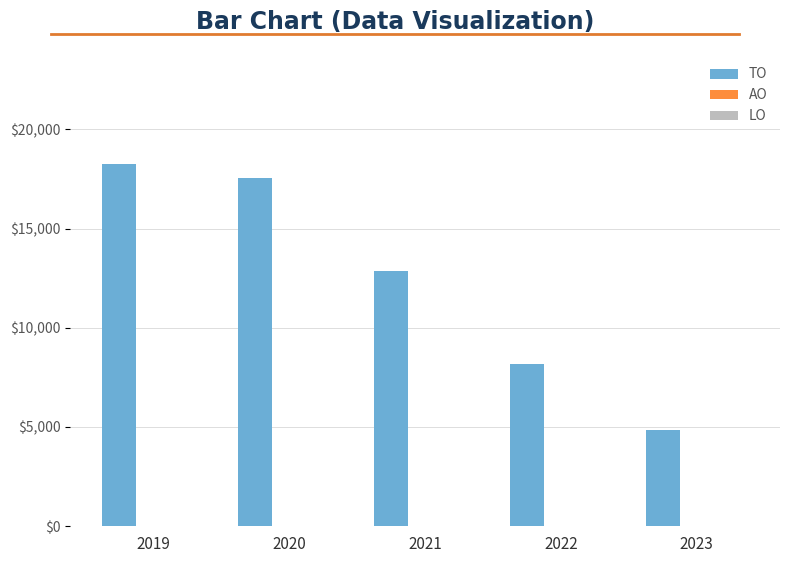

List the labels in order of value, smallest first.

2023, 2022, 2021, 2020, 2019